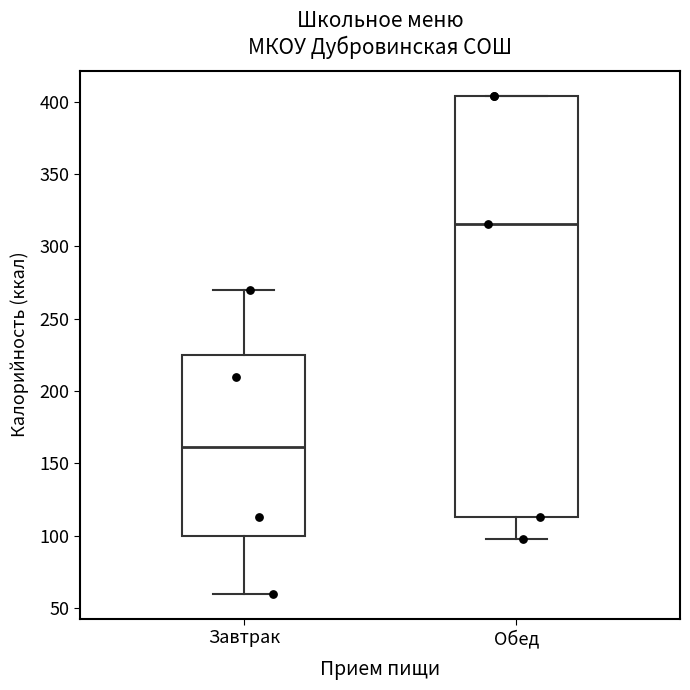

Where is the upper edge of the box for Обед on the y-axis? The values are not printed on the chart, so give them approximately, as read against the axis.

405